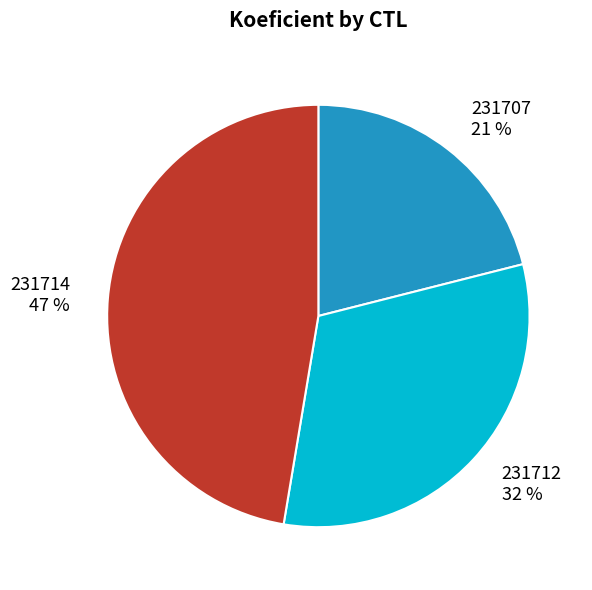

To the nearest percent, what is the combined percentage of 231714 and 231707?

68%